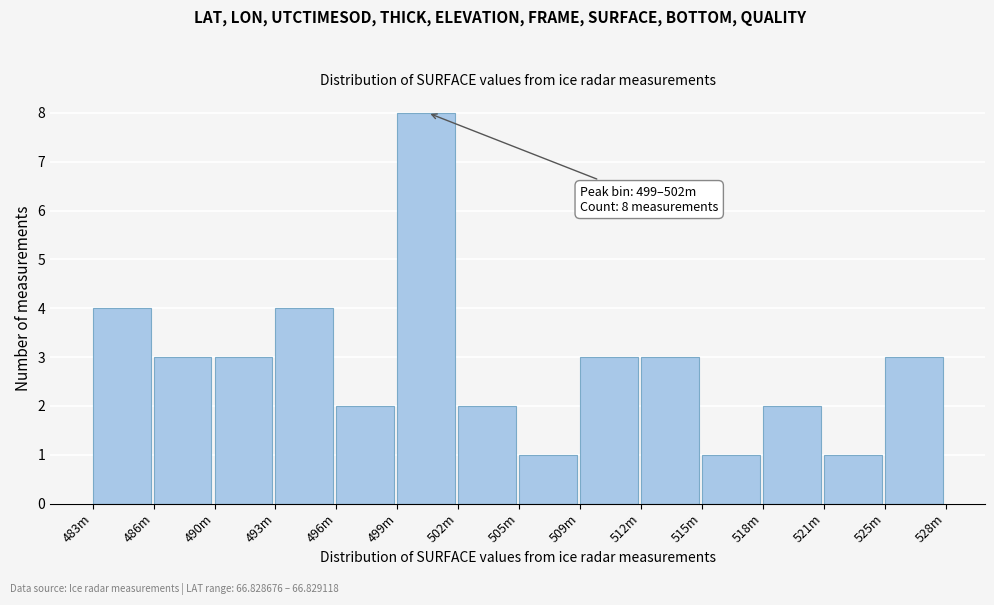

Reading left to right, transcribe all the data shown in this chart.

483m=4	486m=3	490m=3	493m=4	496m=2	499m=8	502m=2	505m=1	509m=3	512m=3	515m=1	518m=2	521m=1	525m=3